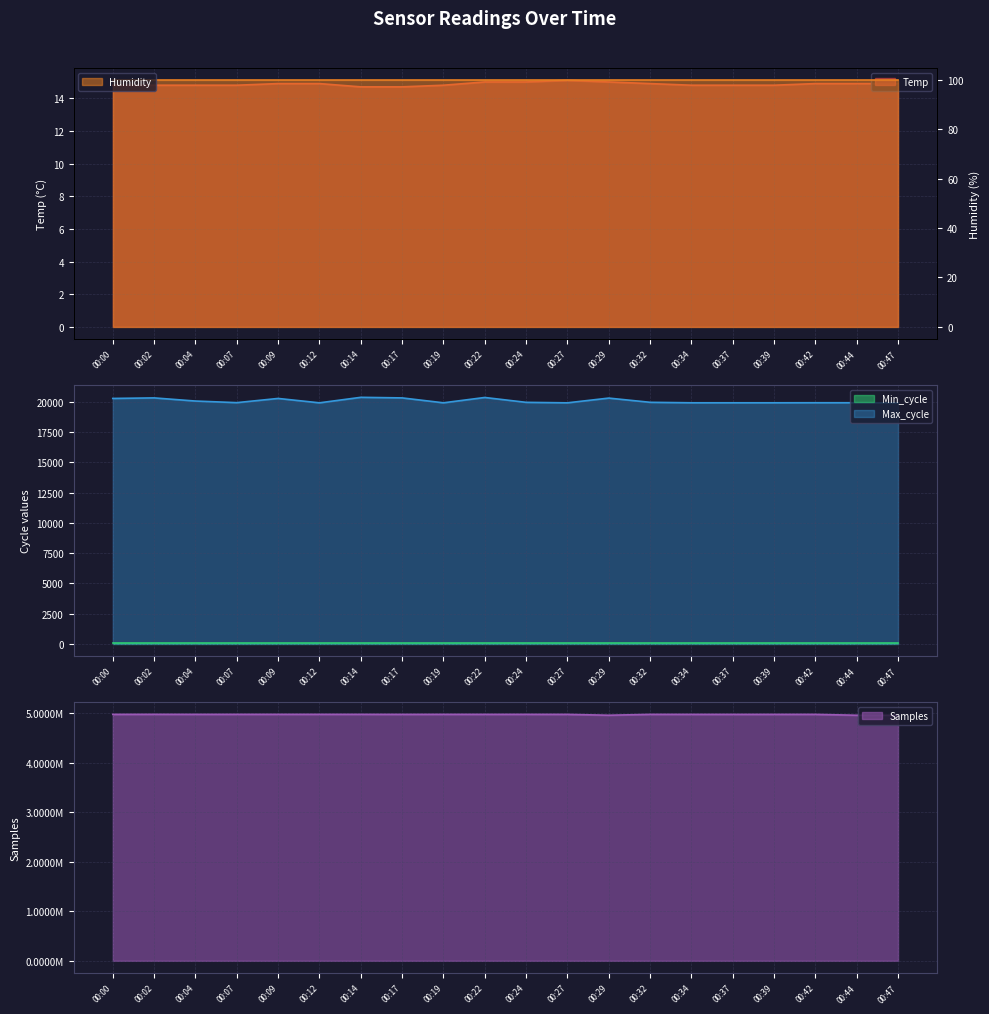

At which label does Max_cycle reach its peak?

00:14